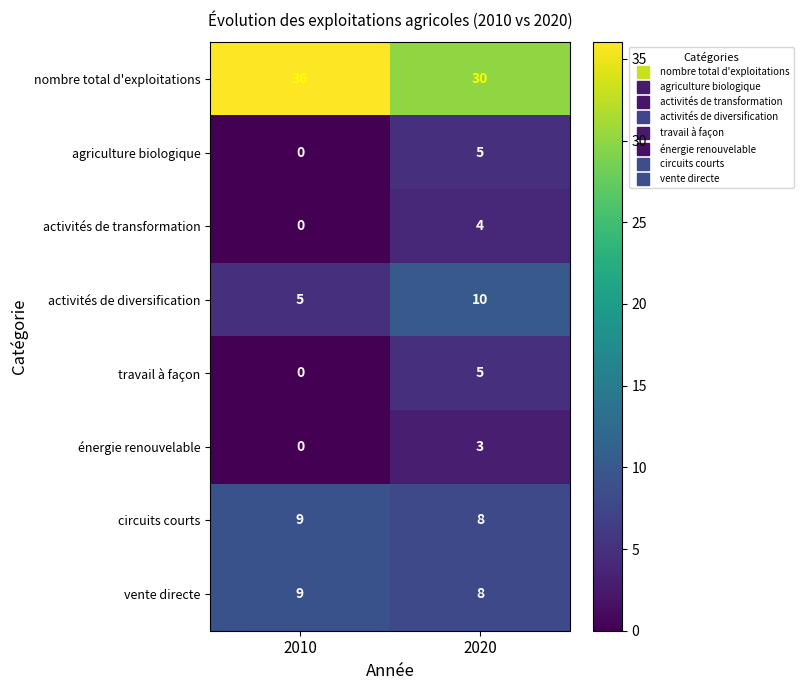

Reading left to right, list all the values displayed in this chart.

nombre total d'exploitations: 2010=36	2020=30
agriculture biologique: 2010=0	2020=5
activités de transformation: 2010=0	2020=4
activités de diversification: 2010=5	2020=10
travail à façon: 2010=0	2020=5
énergie renouvelable: 2010=0	2020=3
circuits courts: 2010=9	2020=8
vente directe: 2010=9	2020=8